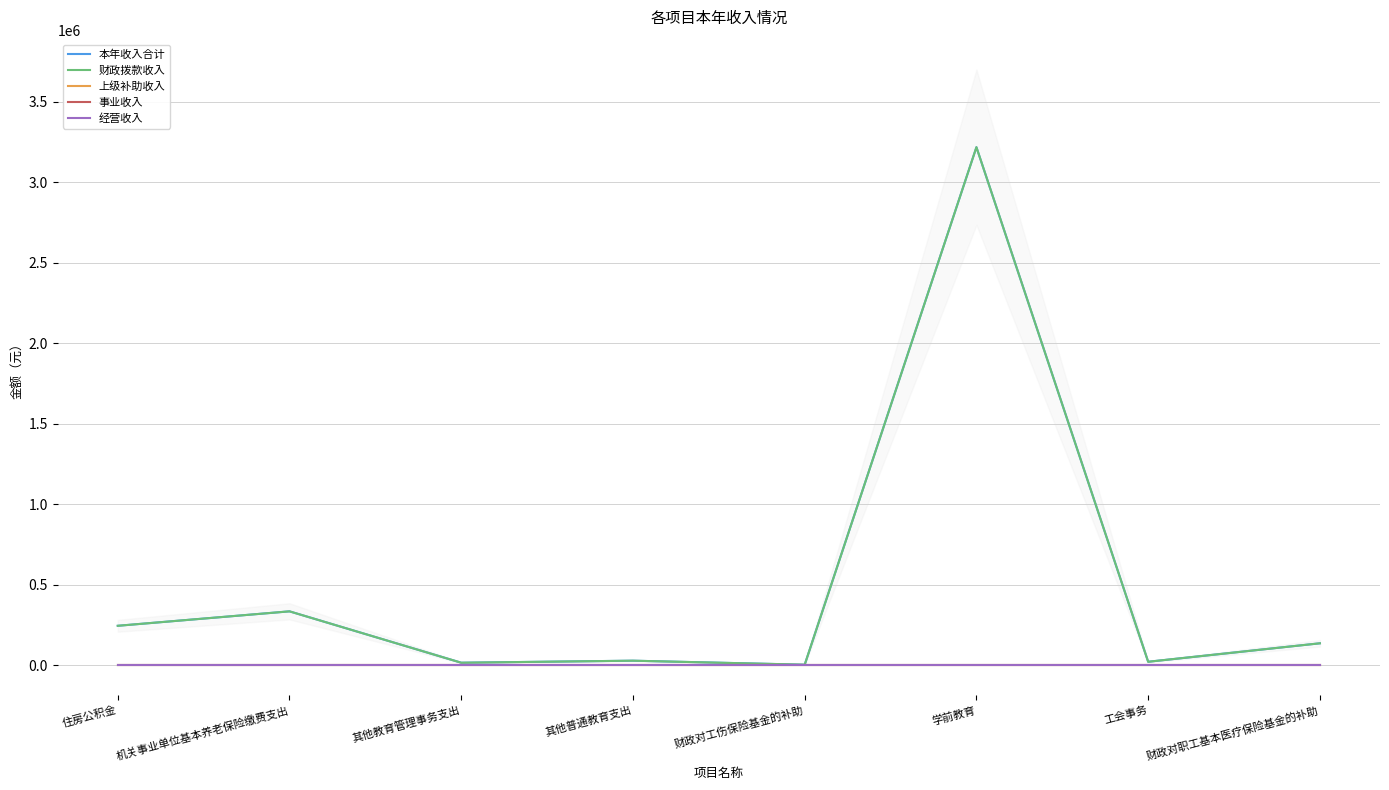

Rank the series by their maximum value, from lowest to highest.

上级补助收入, 事业收入, 经营收入, 本年收入合计, 财政拨款收入